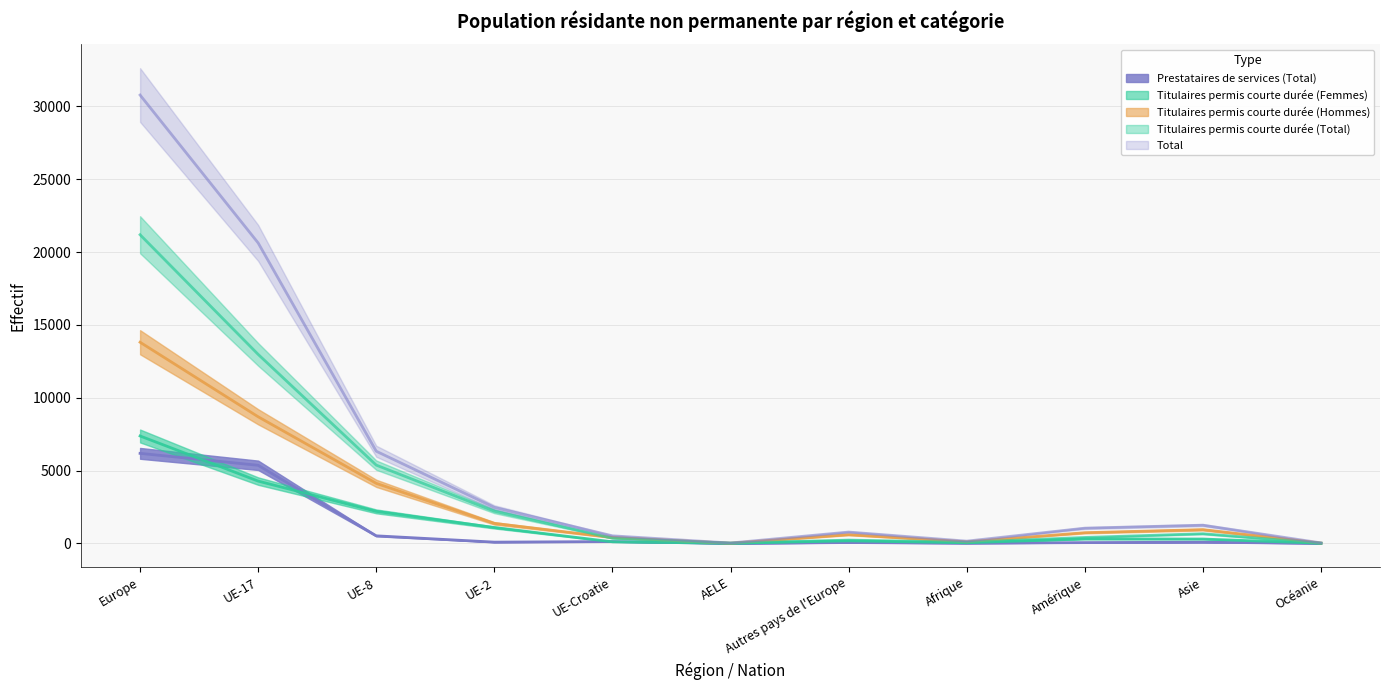

What is the minimum value shown in the chart?

4